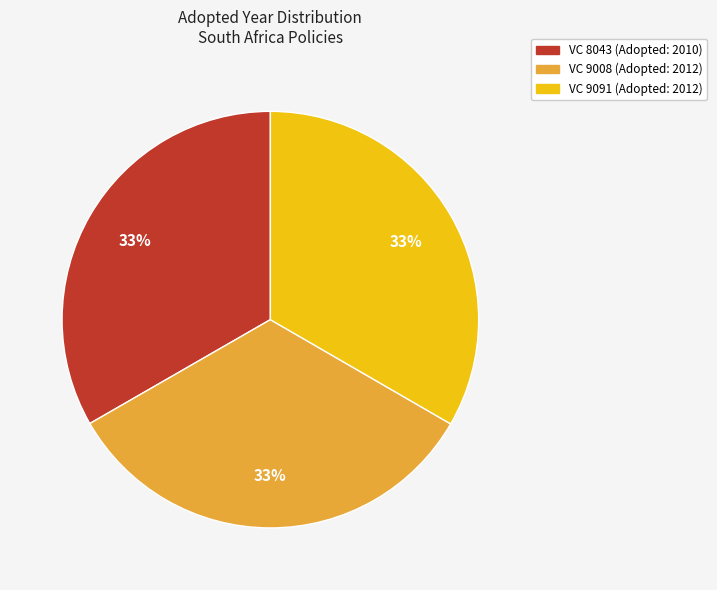

To the nearest percent, what percentage of the pie is VC 9091?

33%